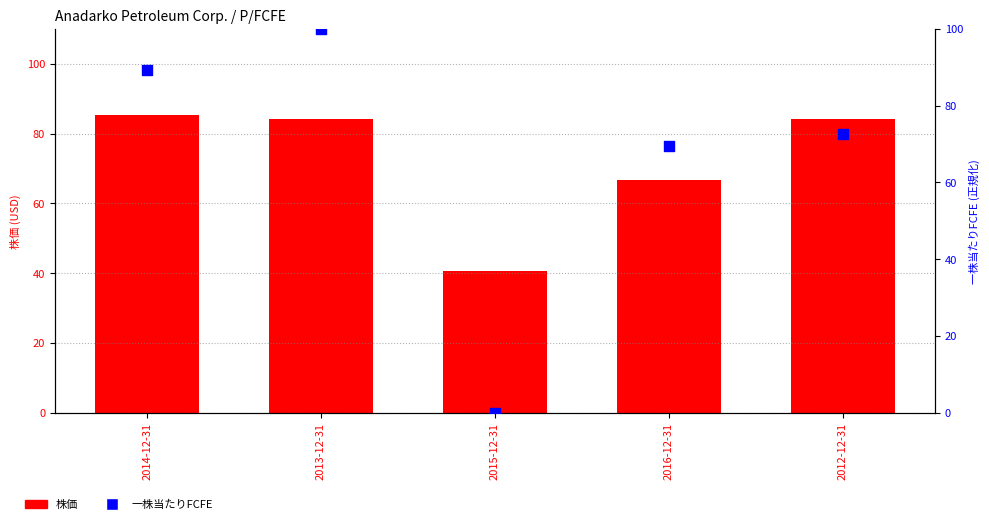

Which series contains the lowest Y value?

一株当たりFCFE